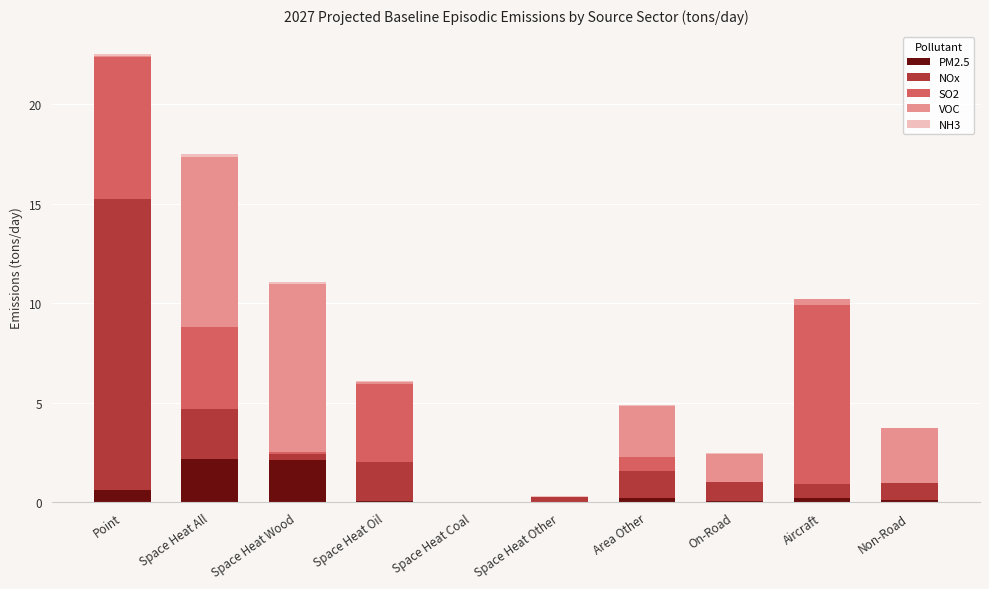

Is it true that PM2.5 equals 0.0 at Space Heat Coal?

True